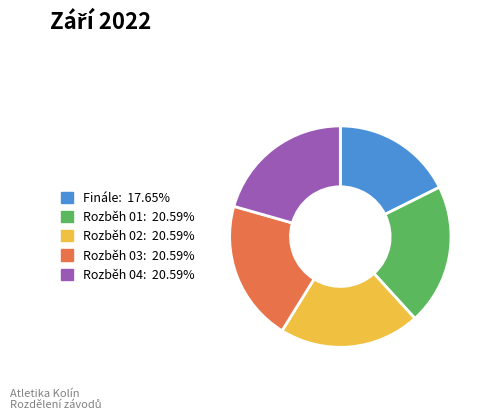

Count the number of slices in the pie.

5